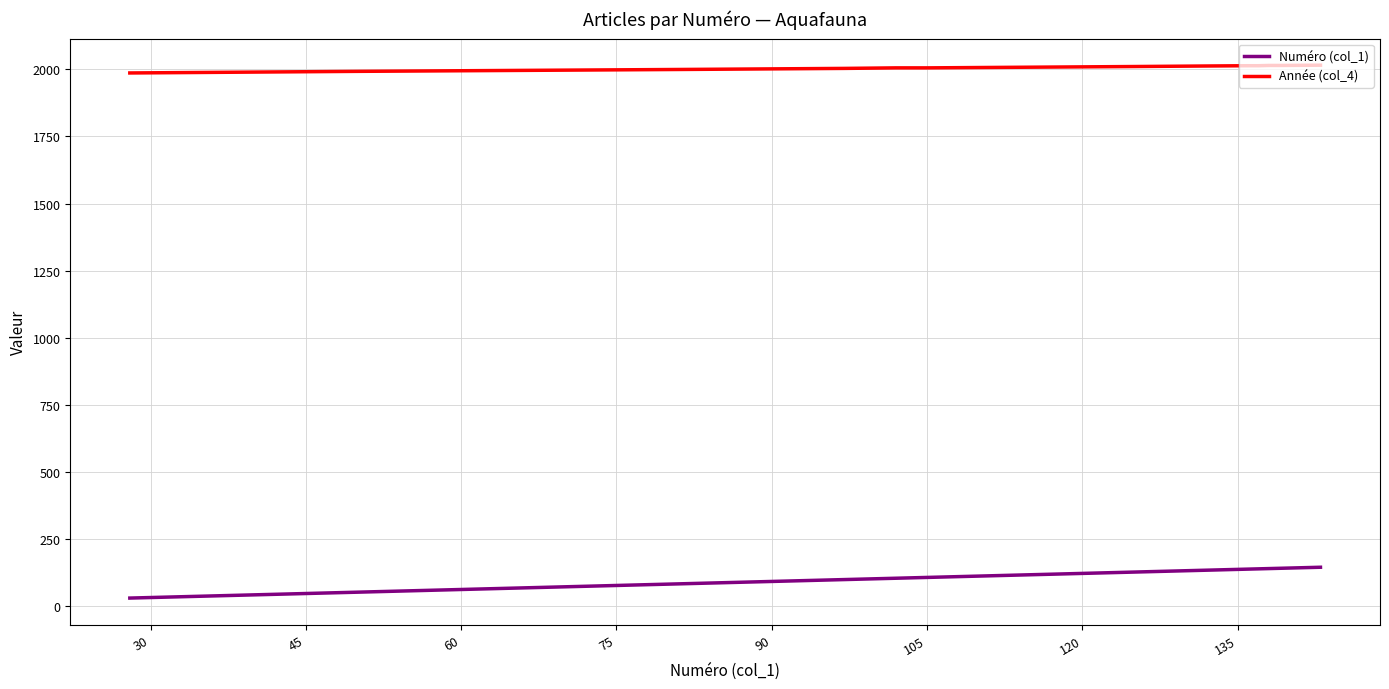

What is the lowest value of the Année (col_4) series?

1987